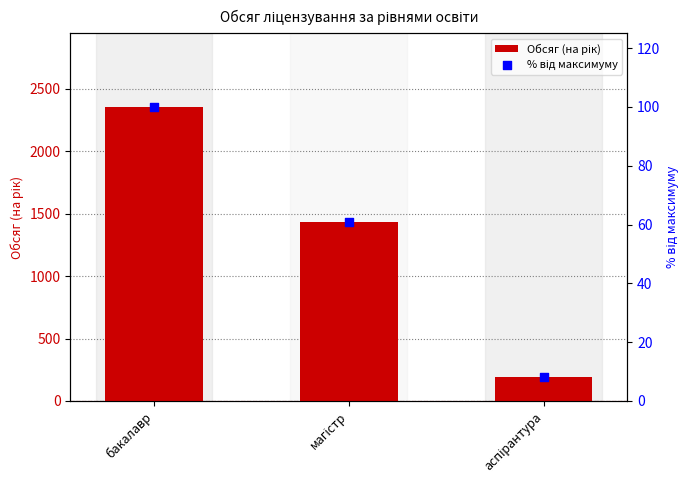

At how many categories does at least one series exceed 111?

3